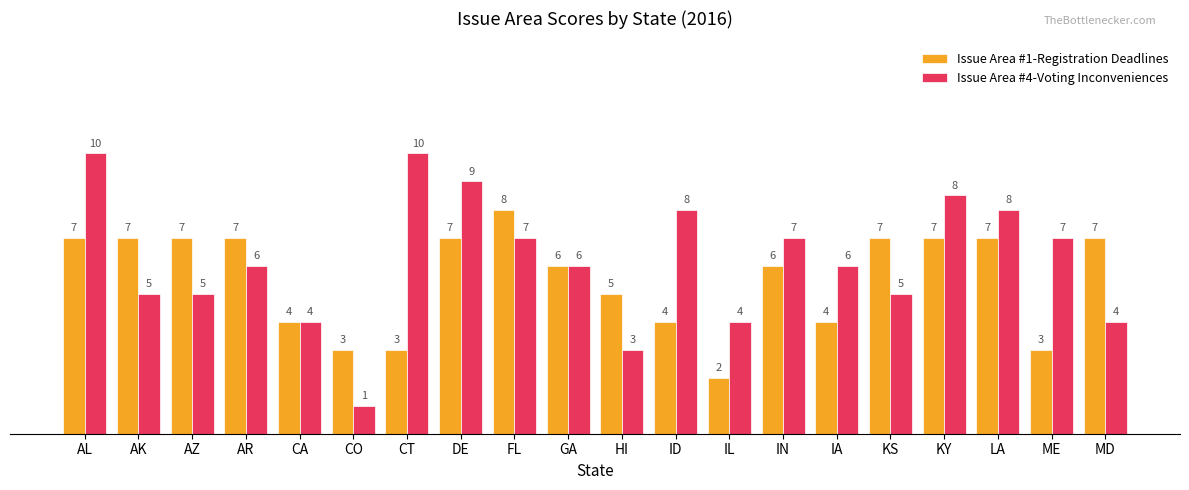

What is the average value of the Issue Area #4-Voting Inconveniences series?

6.2